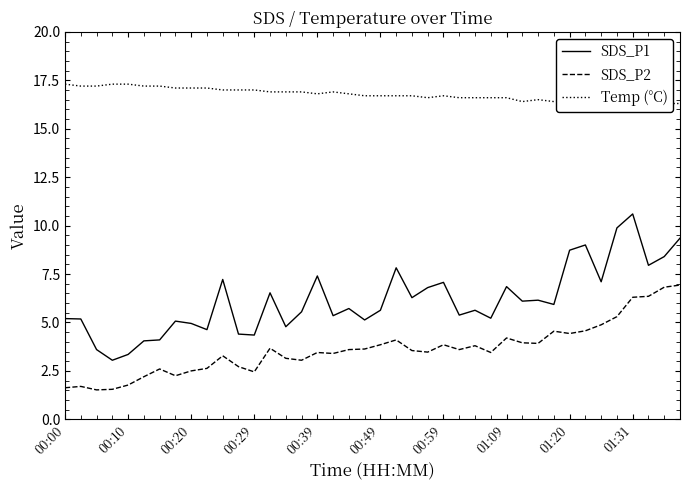

What is the value of the Temp (°C) point at the 29th from the left?

16.6